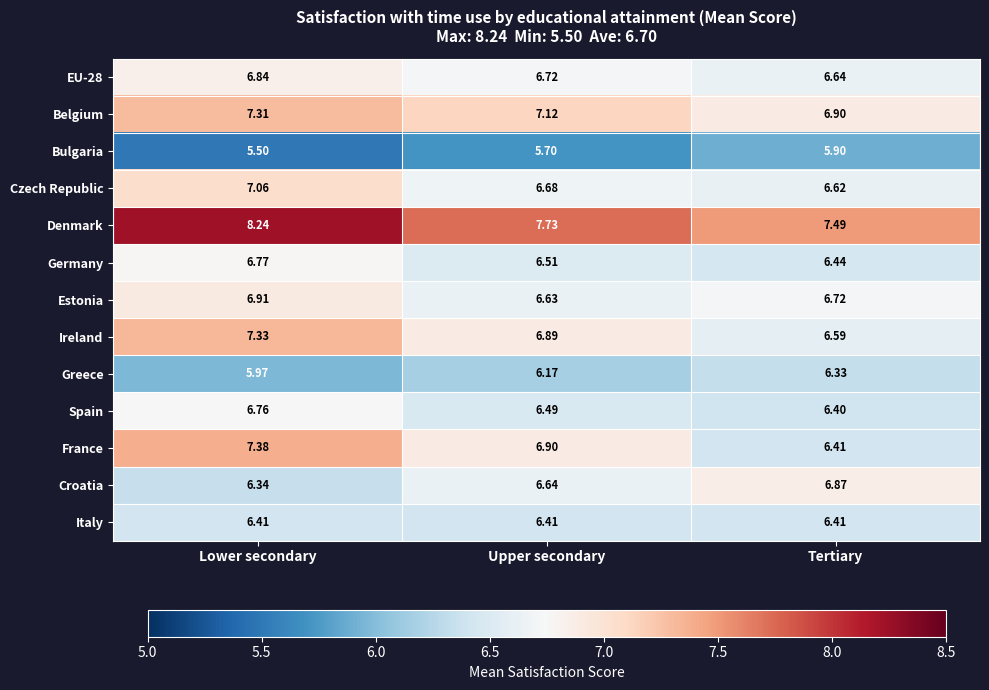

At which category is the sum across all series the highest?

Lower secondary